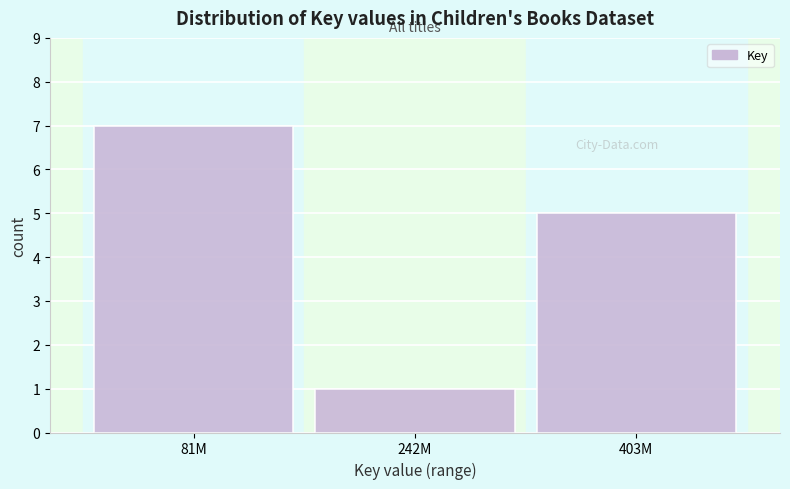

Reading left to right, what are all the values shown in this chart?

81M=7	242M=1	403M=5